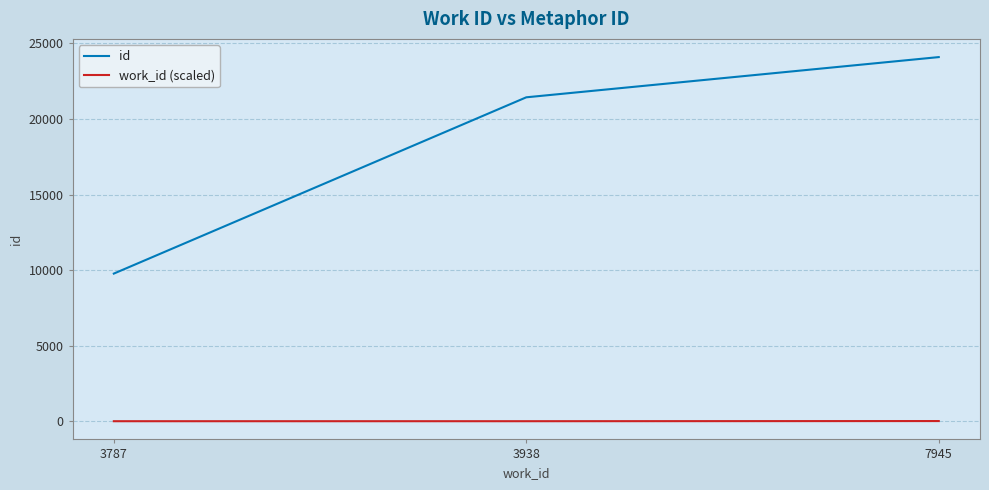

What are all the series names shown in the legend?

id, work_id (scaled)